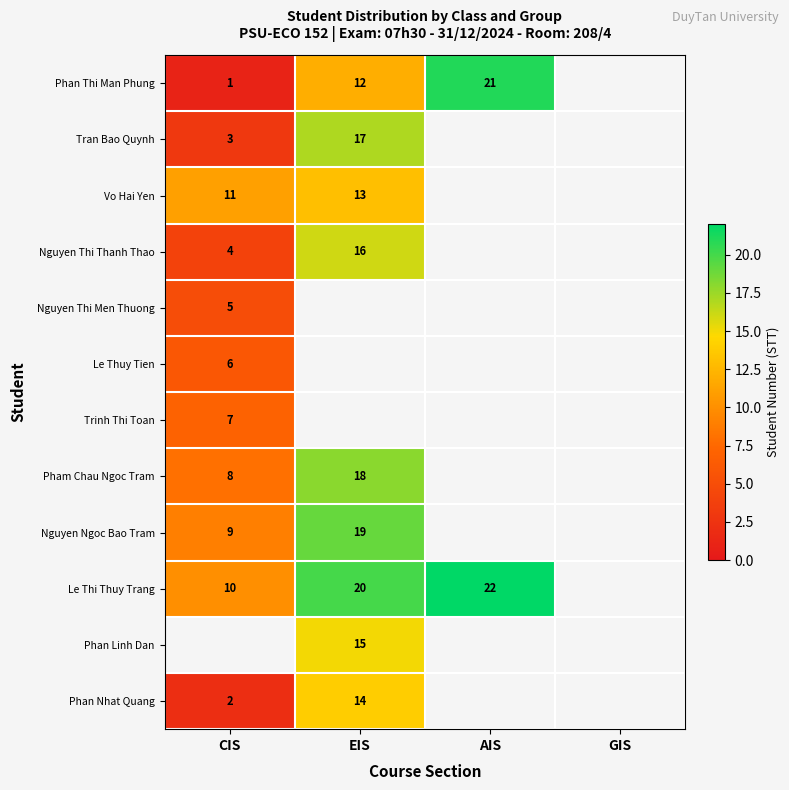

Is it true that Phan Linh Dan equals 24 at EIS?

False